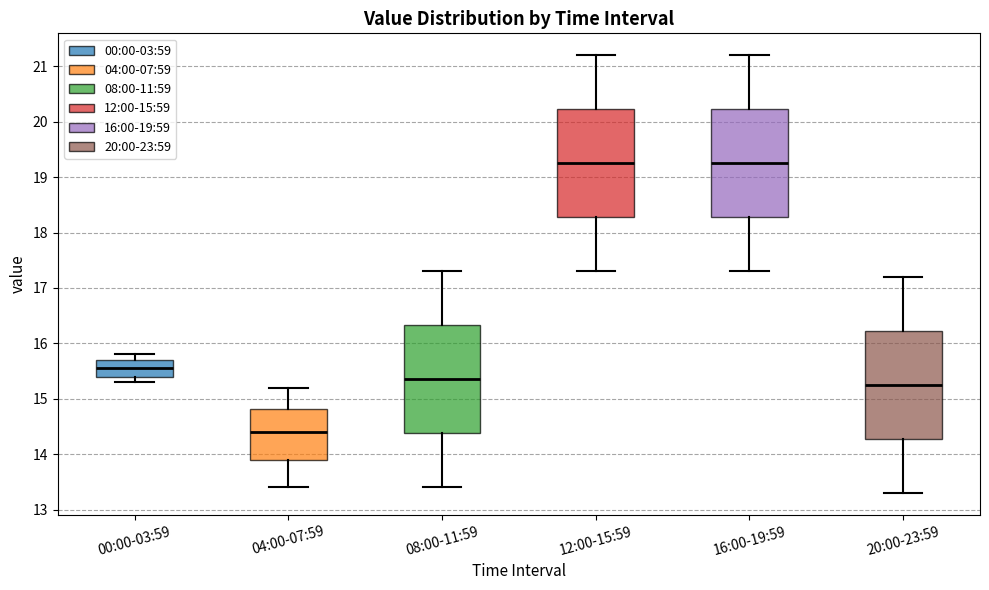

Reading left to right, transcribe this box plot: for each box, give where its median line is, the range the box spans, and where its two whiskers end, as read against the y-axis. The values are not printed on the chart, so give them approximately, as read against the axis.

00:00-03:59: median 15.6, box 15.4 to 15.7, whiskers 15.3 to 15.8
04:00-07:59: median 14.4, box 13.9 to 14.8, whiskers 13.4 to 15.2
08:00-11:59: median 15.4, box 14.4 to 16.3, whiskers 13.4 to 17.3
12:00-15:59: median 19.3, box 18.3 to 20.2, whiskers 17.3 to 21.2
16:00-19:59: median 19.3, box 18.3 to 20.2, whiskers 17.3 to 21.2
20:00-23:59: median 15.3, box 14.3 to 16.2, whiskers 13.3 to 17.2